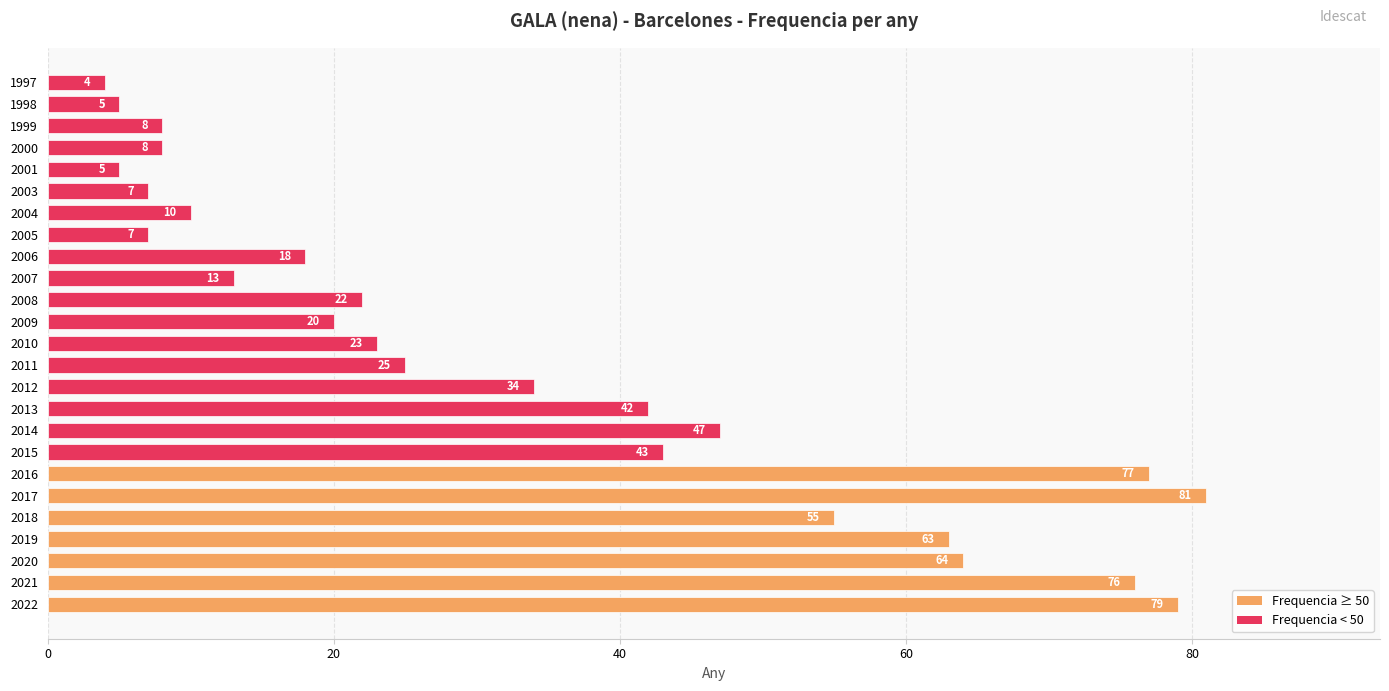

What is the sum of all values?

836